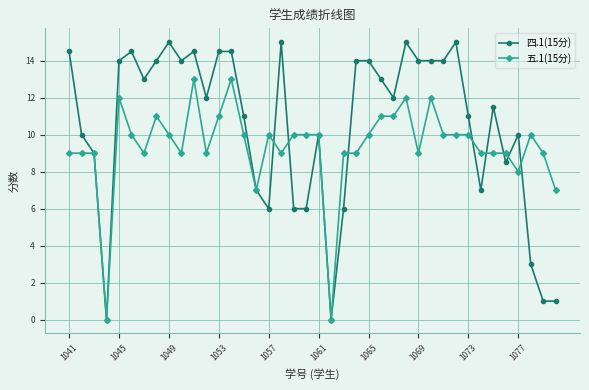

Which series has the largest range (max minus min)?

四.1(15分)